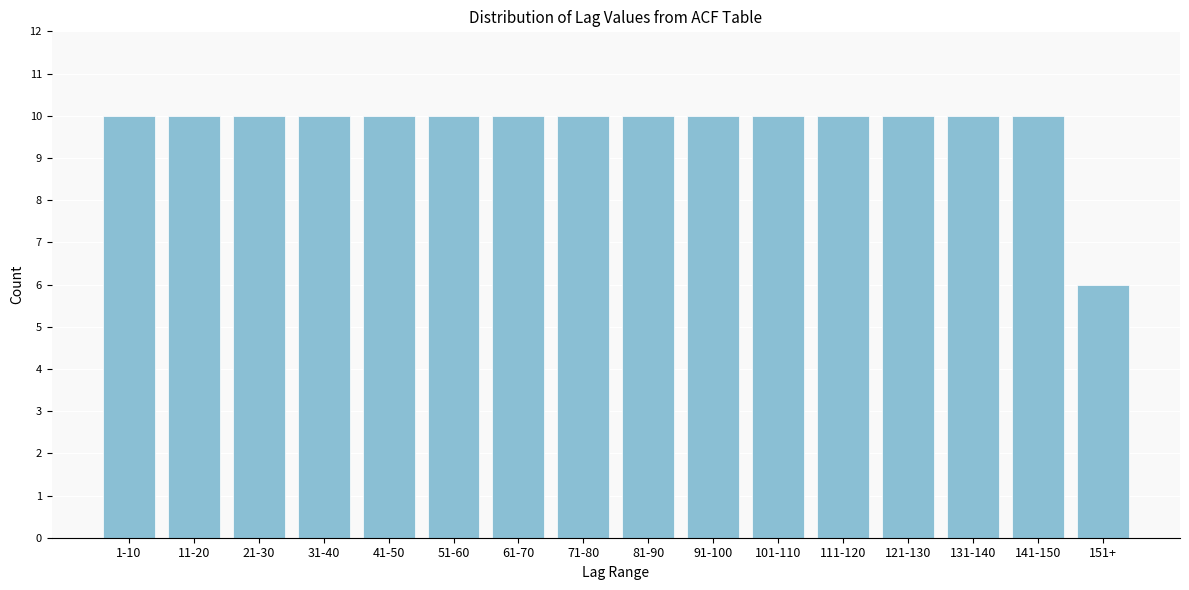

Reading right to left, list all the values displayed in this chart.

6	10	10	10	10	10	10	10	10	10	10	10	10	10	10	10